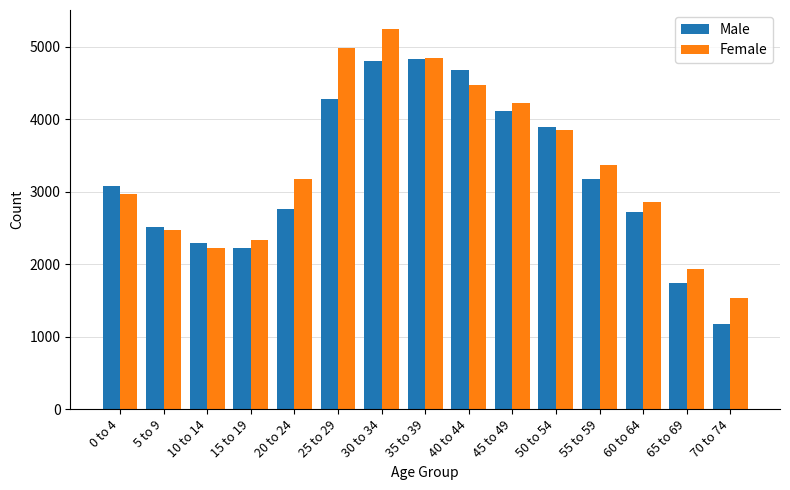

What is the spread (max minus min) of values at 65 to 69?

195